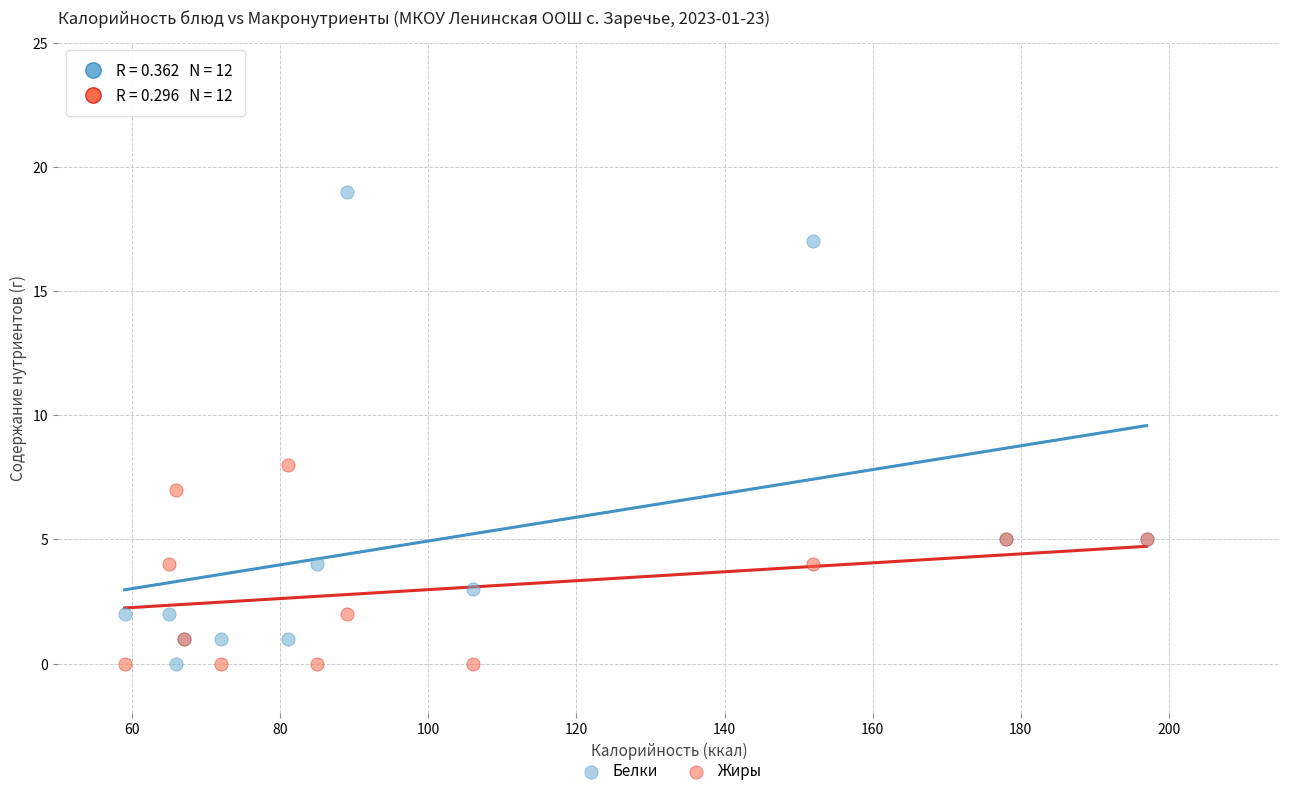

Which series contains the highest Y value?

Белки